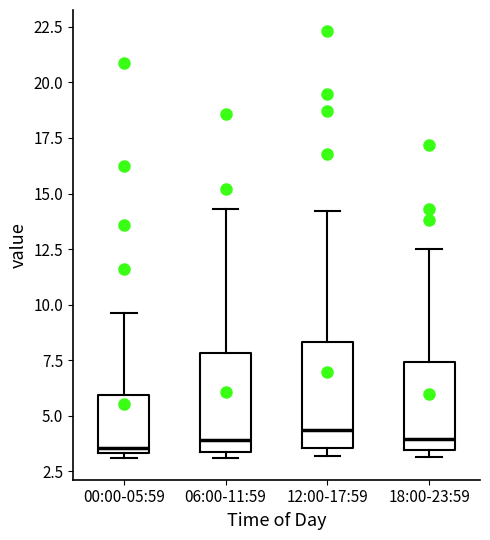

Reading left to right, read every box against the y-axis: the position of its median line, the range the box covers, and the ends of its whiskers. The values are not printed on the chart, so give them approximately, as read against the axis.

00:00-05:59: median 3.5 (just above the box's lower edge), box 3.5 to 6.0, whiskers 3.0 to 9.5
06:00-11:59: median 4.0, box 3.5 to 8.0, whiskers 3.0 to 14.5
12:00-17:59: median 4.5, box 3.5 to 8.5, whiskers 3.0 to 14.0
18:00-23:59: median 4.0, box 3.5 to 7.5, whiskers 3.0 to 12.5